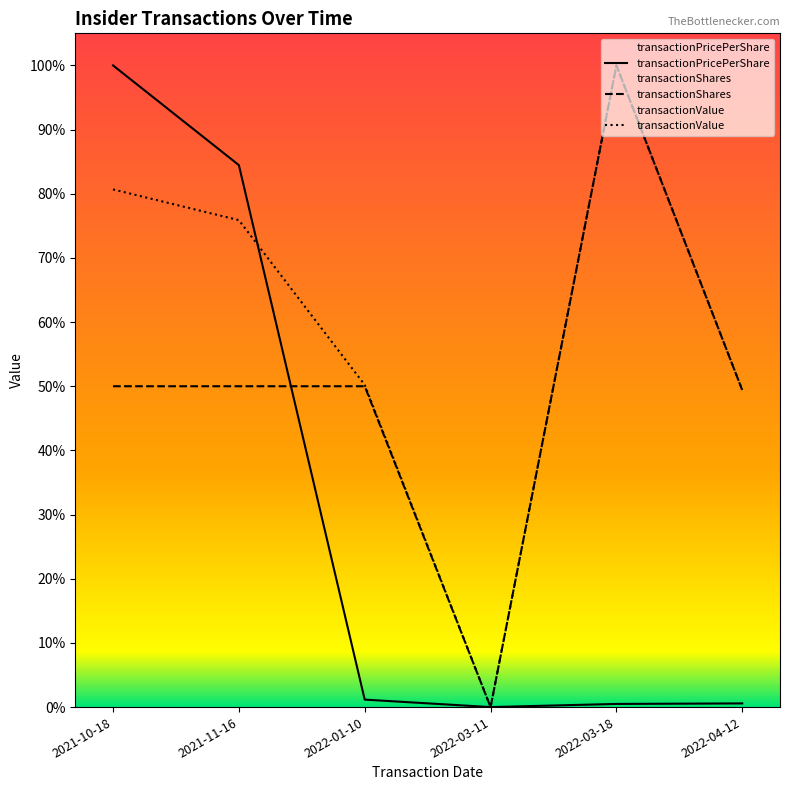

What is the sum of the transactionPricePerShare values at 2022-01-10 and 2021-11-16?

0.9